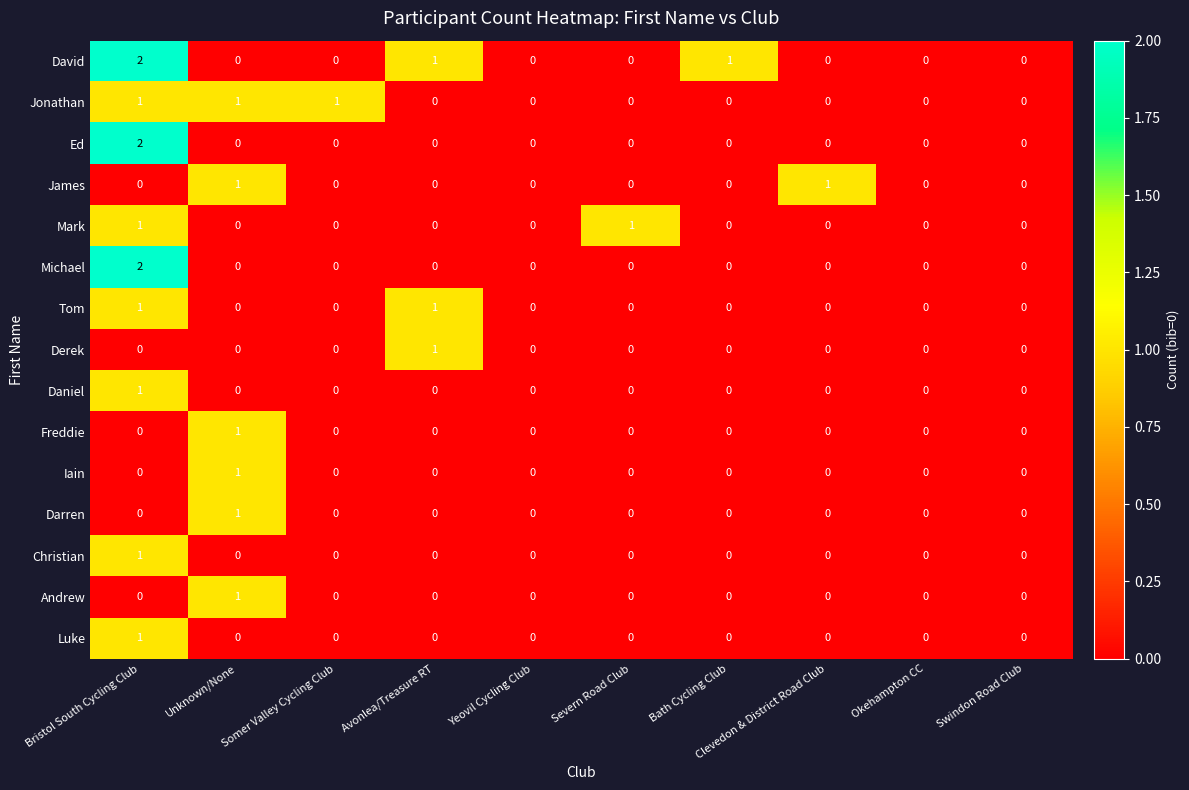

The value of Andrew at Swindon Road Club is 0. True or false?

True